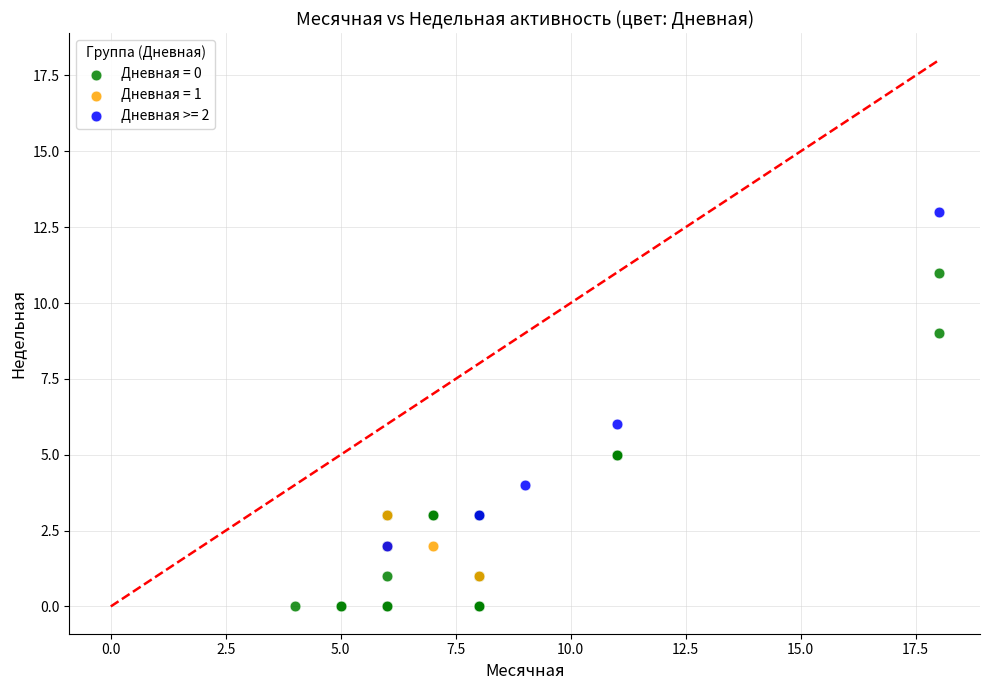

Which series contains the highest Y value?

Дневная >= 2